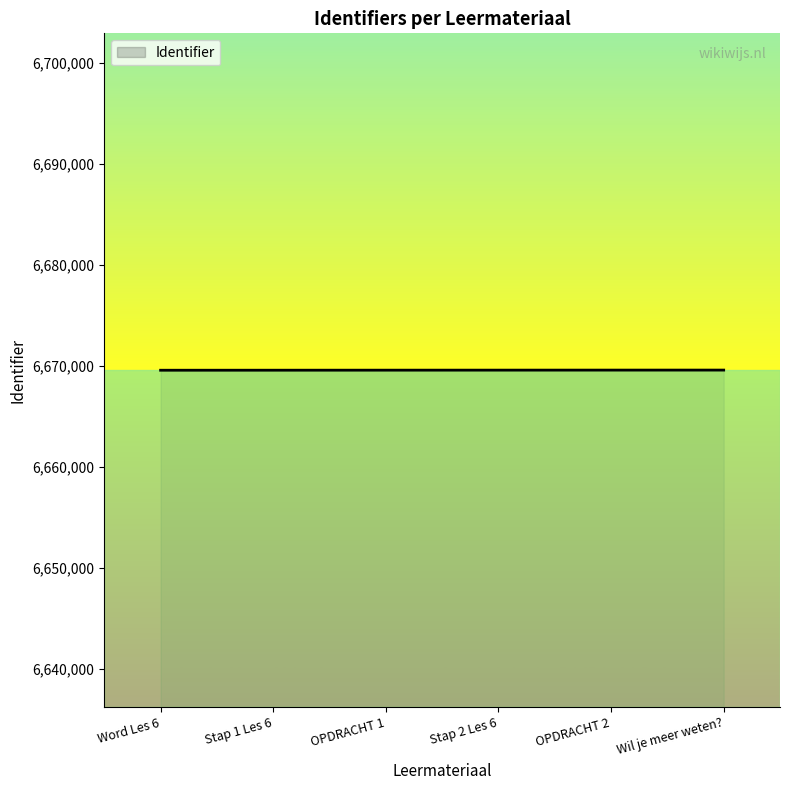

What is the minimum value shown in the chart?

6669542